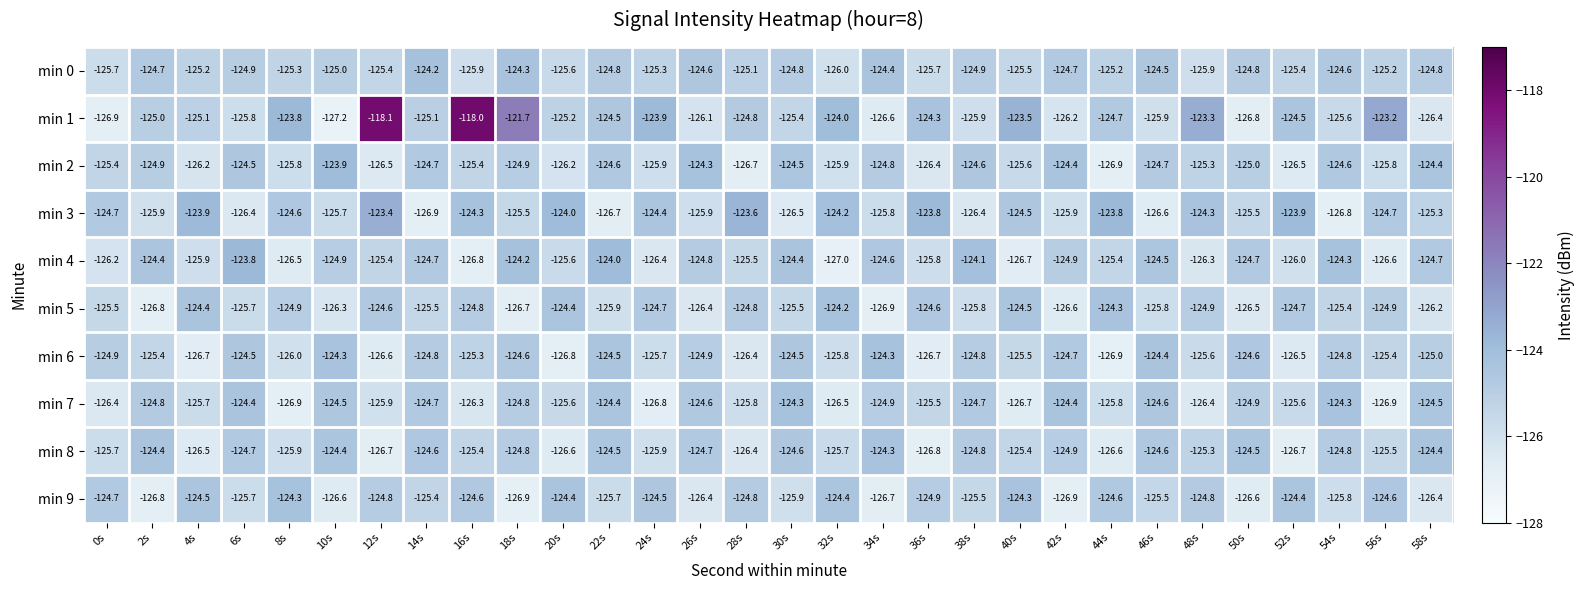

What is the sum of the min 8 values at 32s and 10s?

-250.1